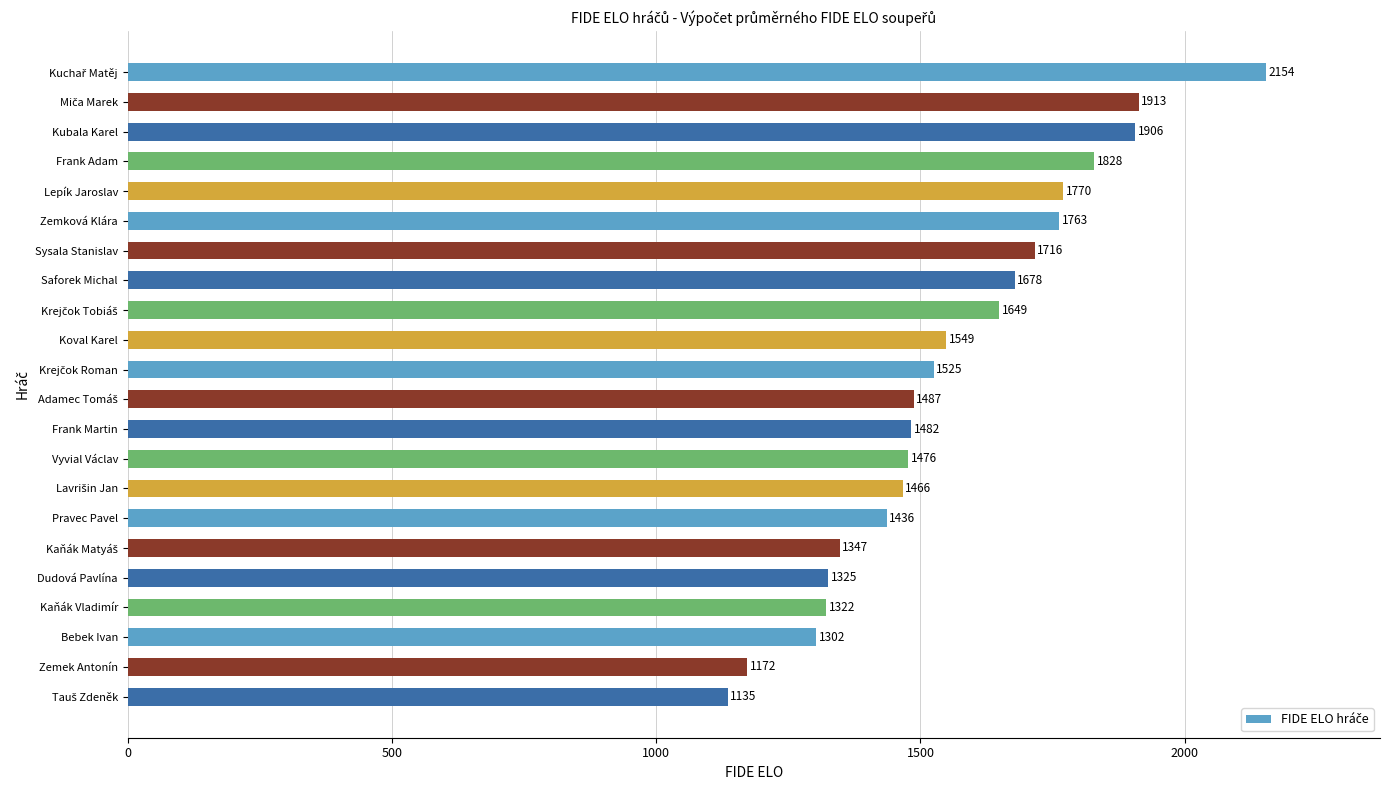

The chart shows a value of 2877 at Lepík Jaroslav. True or false?

False